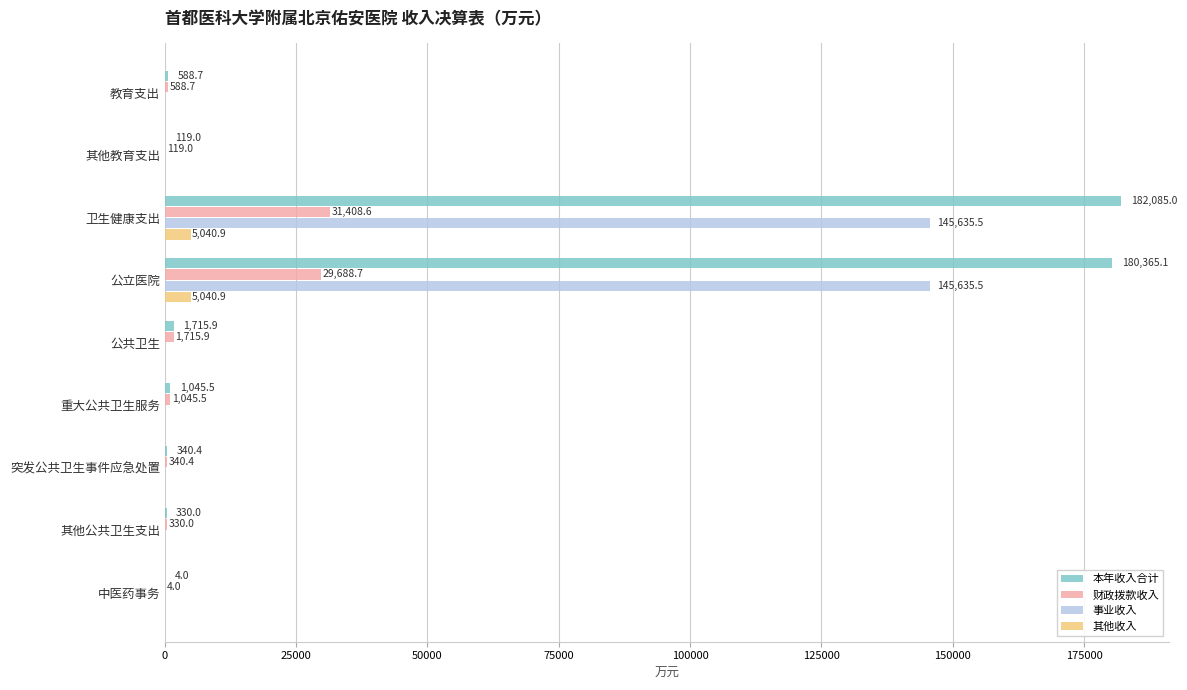

Which series changed the most between 公立医院 and 其他公共卫生支出?

本年收入合计